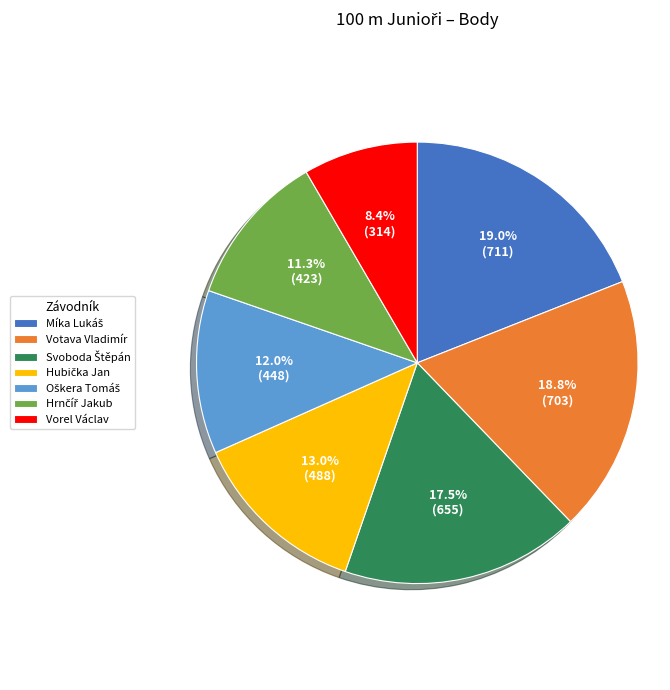

Is there any slice that represents more than half of the pie?

No